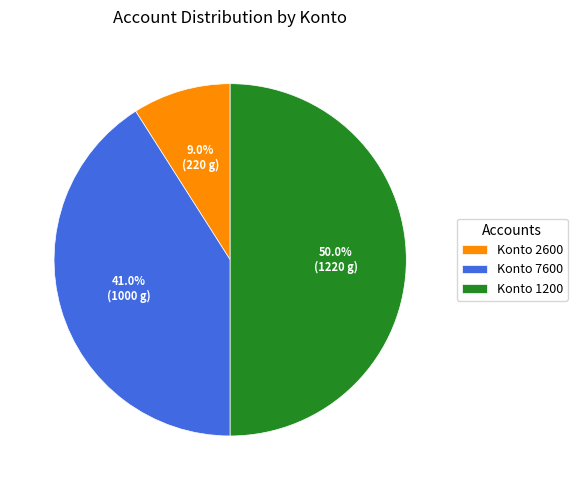

To the nearest percent, what is the difference between the largest and smallest slice percentages?

41%